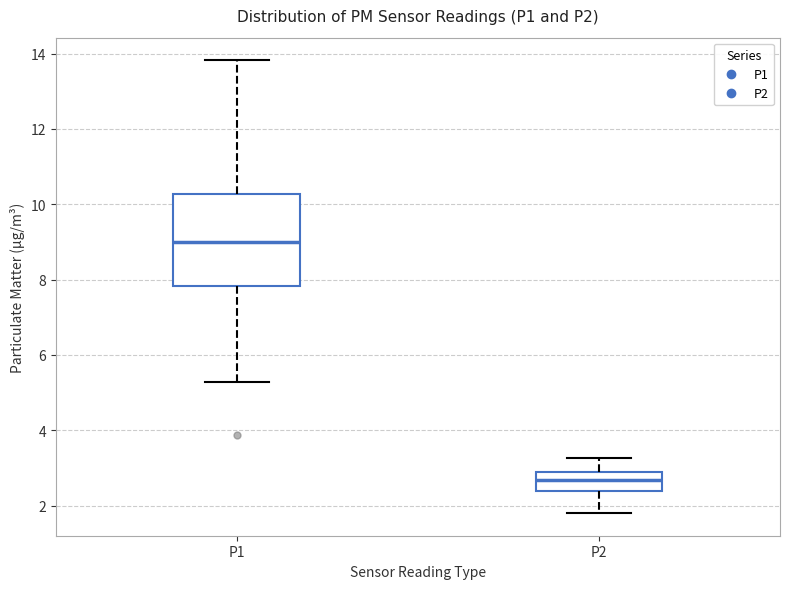

Reading left to right, transcribe this box plot: for each box, give where its median line is, the range the box spans, and where its two whiskers end, as read against the y-axis. The values are not printed on the chart, so give them approximately, as read against the axis.

P1: median 9.0, box 7.8 to 10.2, whiskers 5.2 to 13.8
P2: median 2.6, box 2.4 to 3.0, whiskers 1.8 to 3.2